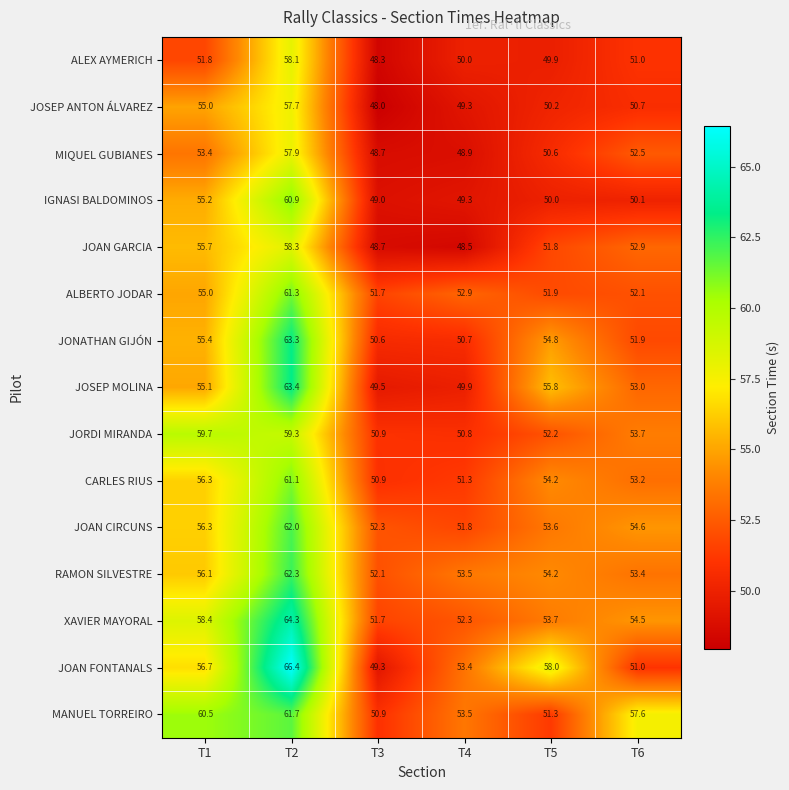

Rank the categories by JONATHAN GIJÓN value from highest to lowest.

T2, T1, T5, T6, T4, T3